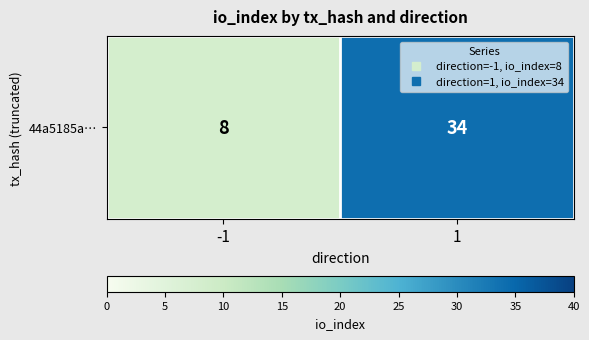

The value at -1 is 8. True or false?

True